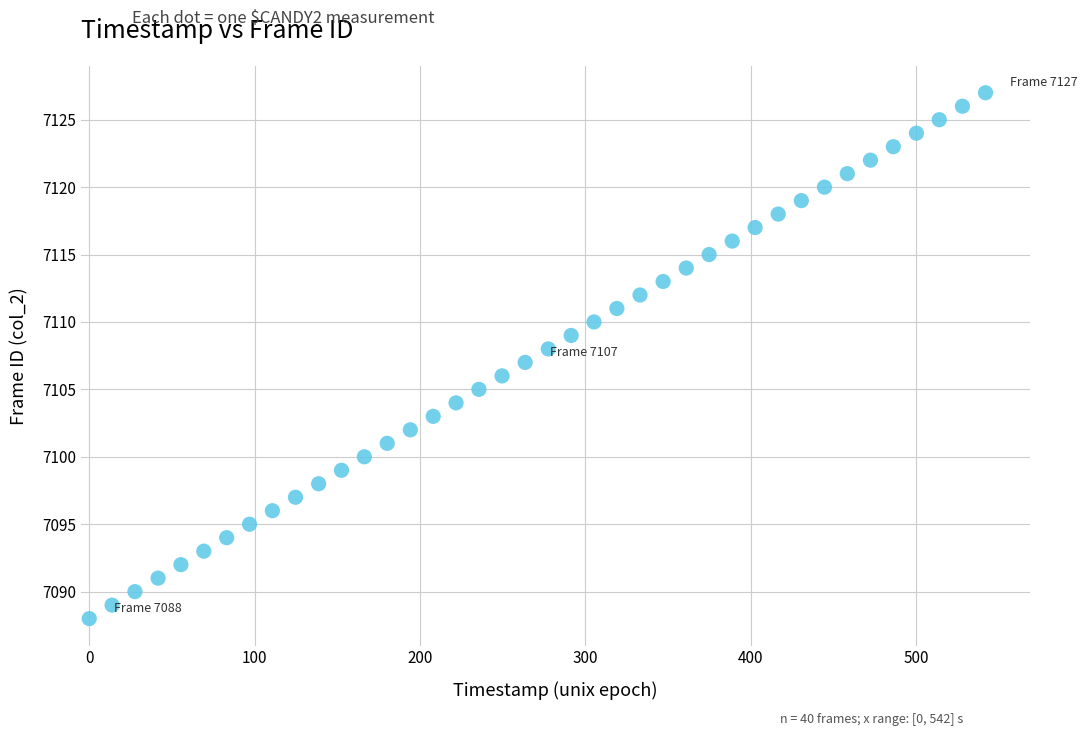

What is the range of Y values (max minus min)?

39